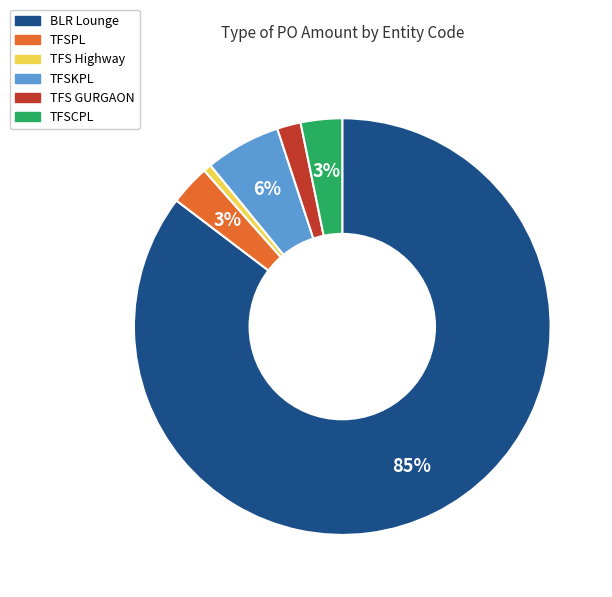

Between TFSPL and TFS GURGAON, which is larger?

TFSPL